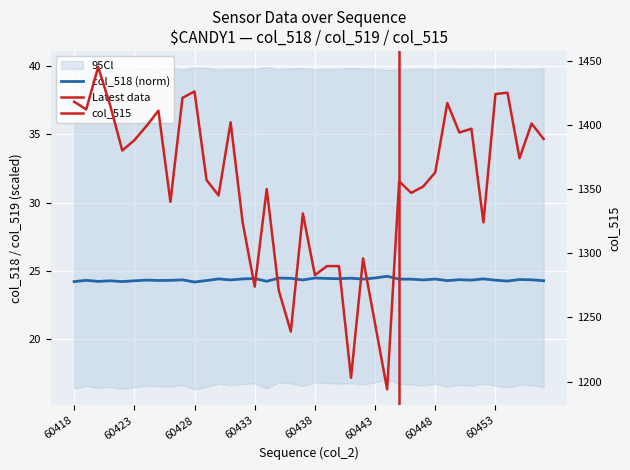

What is the difference between the maximum and second lowest values in the col_518 series?

0.4